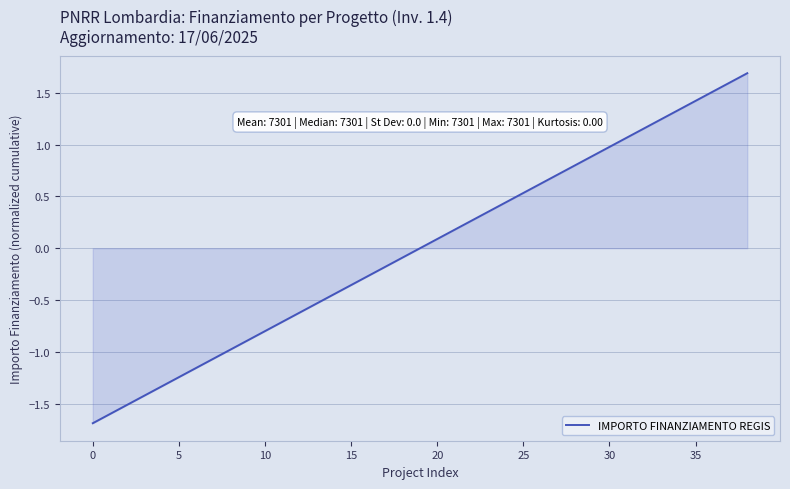

What is the difference between the maximum and minimum values?

3.4